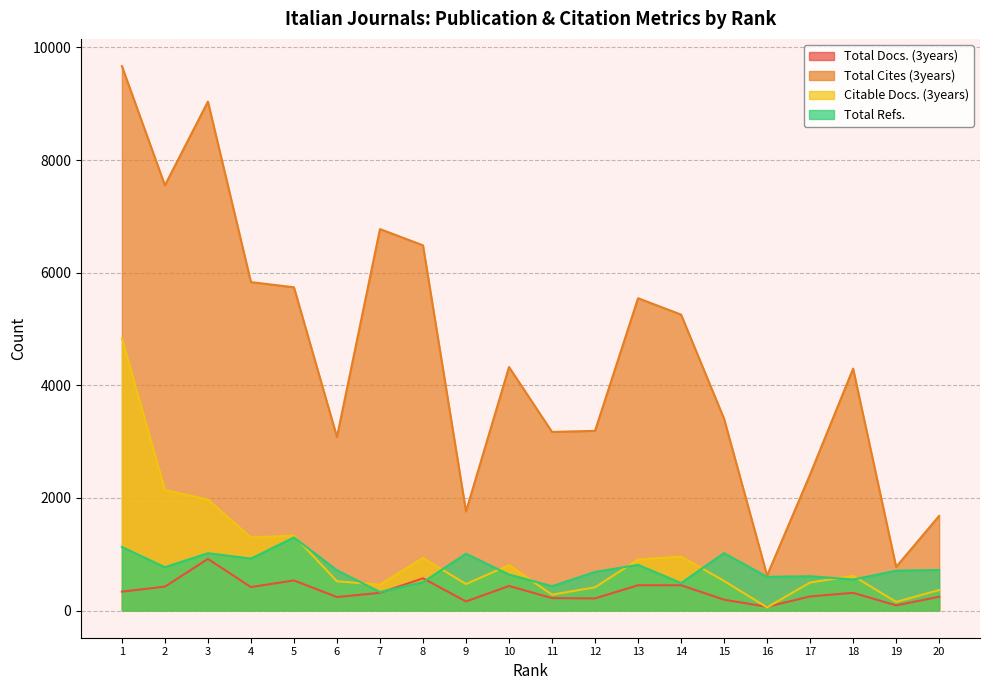

What is the greatest value displayed?

9668